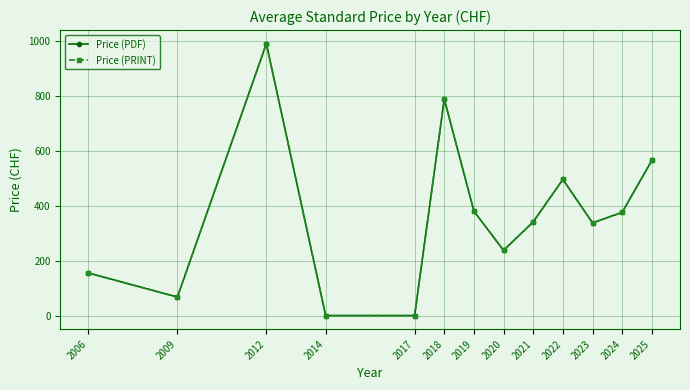

Does the chart have visible grid lines?

Yes